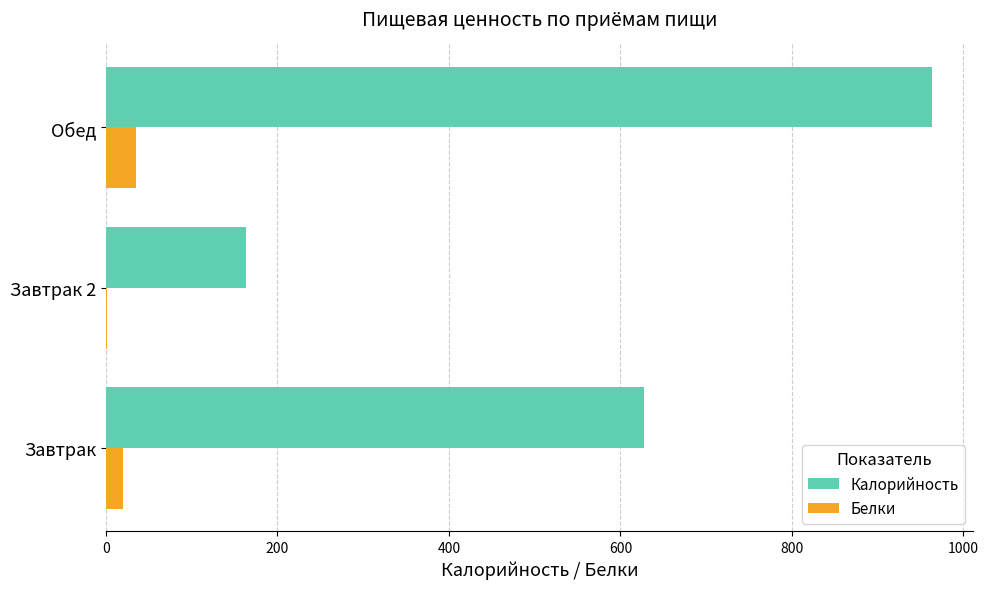

Is it true that Калорийность equals 627.0 at Завтрак?

True